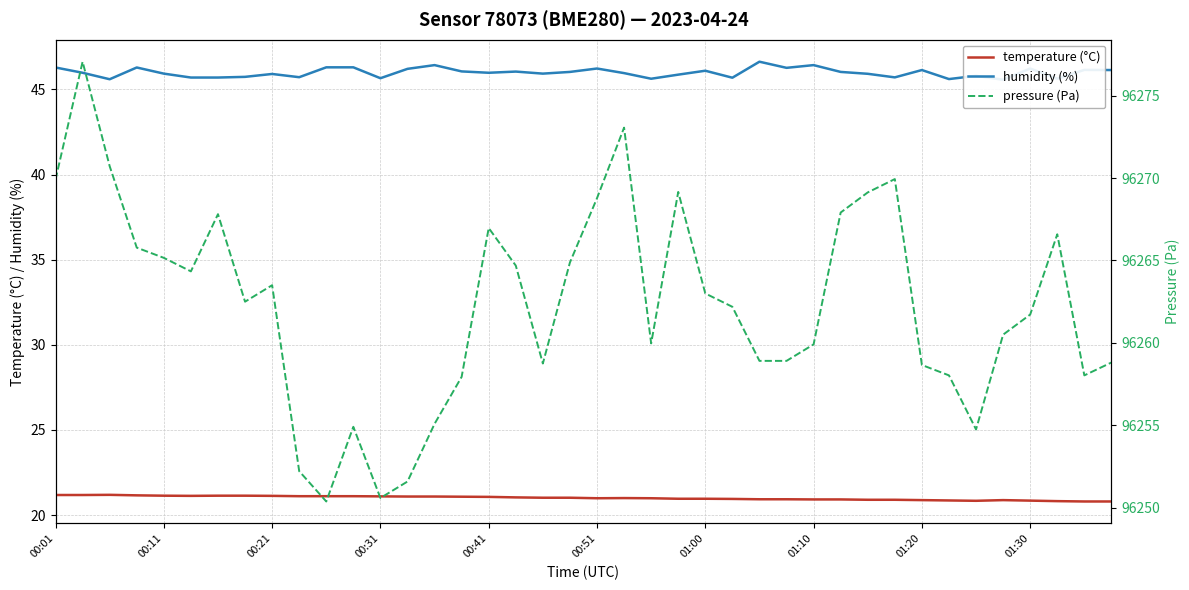

Which series has the largest total across all categories?

pressure (Pa)